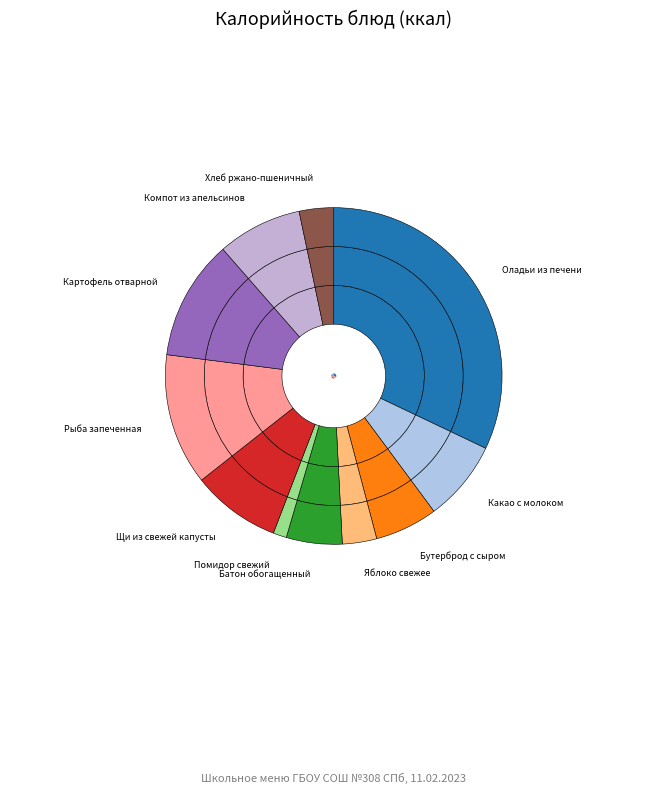

To the nearest percent, what portion does Какао с молоком represent?

8%